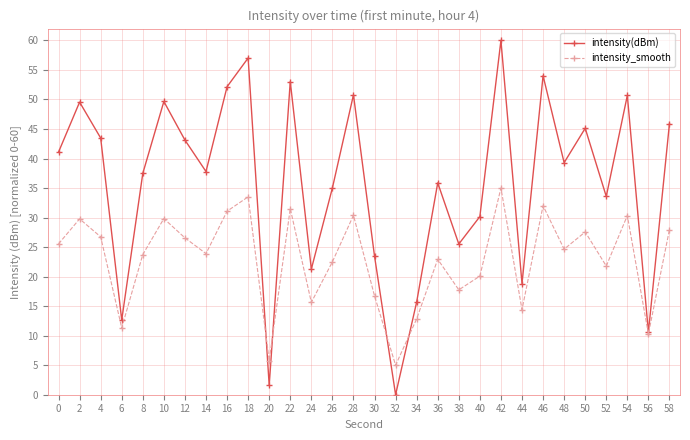

What is the spread (max minus min) of values at 54?

20.3